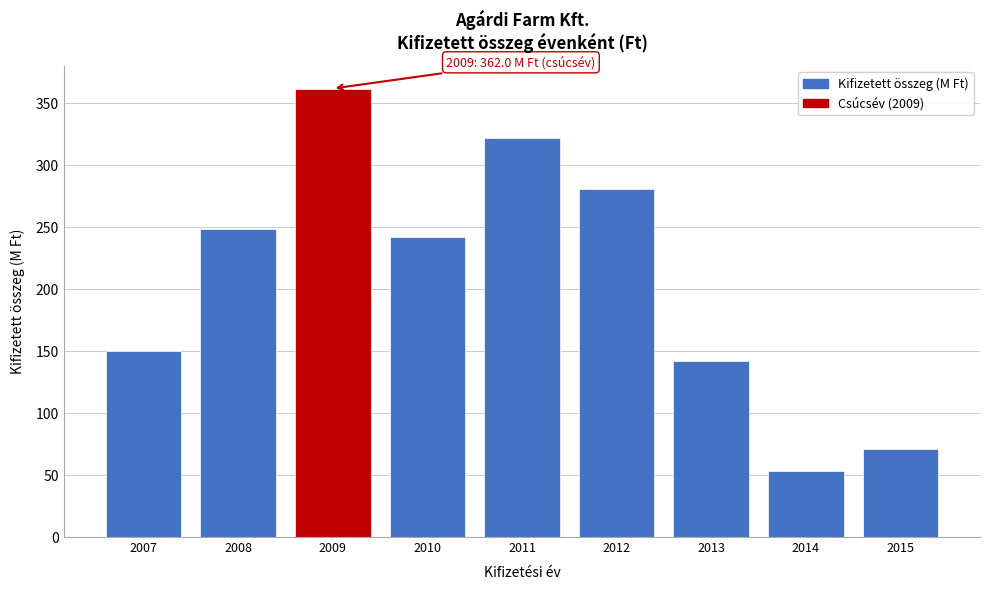

Reading right to left, transcribe all the data shown in this chart.

71.4	53.4	141.8	281.0	322.3	242.0	362.0	248.5	150.0